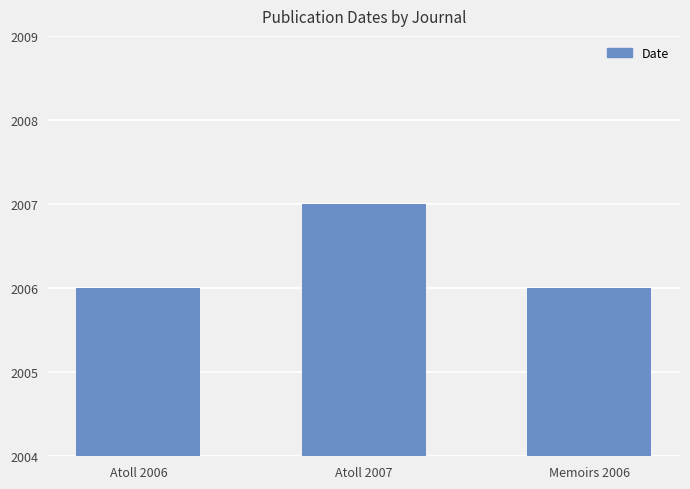

Count the number of data series in this chart.

1